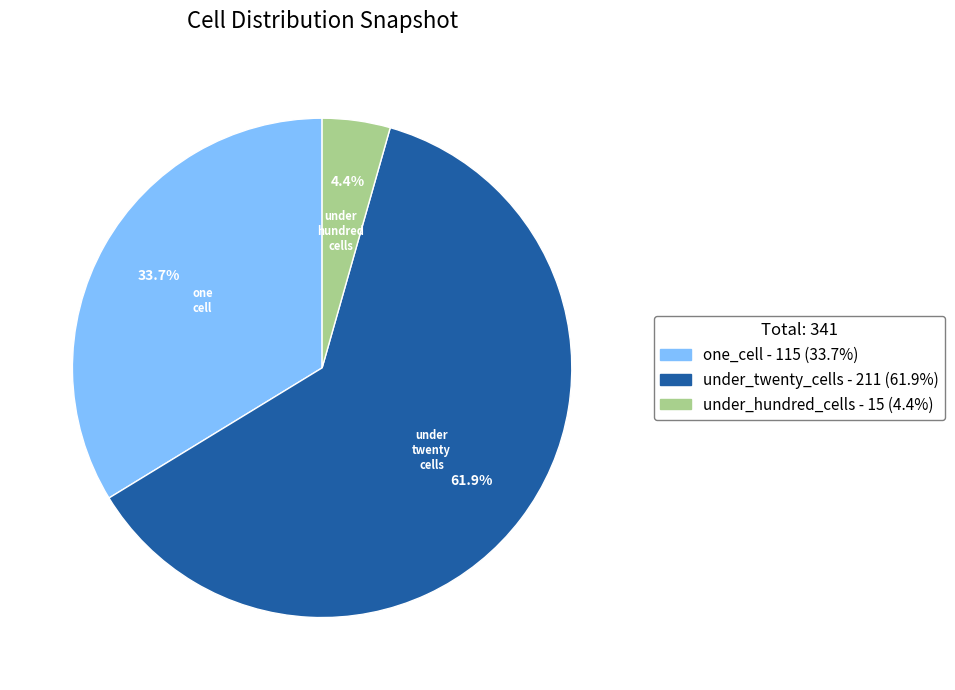

Count the number of slices in the pie.

3